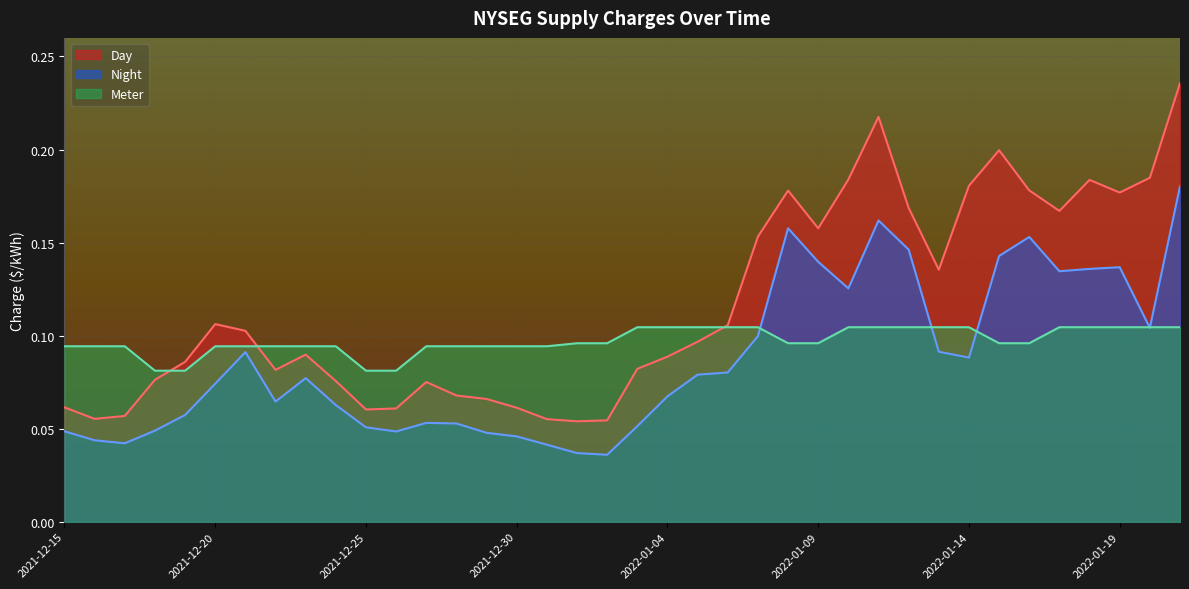

Between 2022-01-06 and 2022-01-14, which series saw the biggest shift?

Day